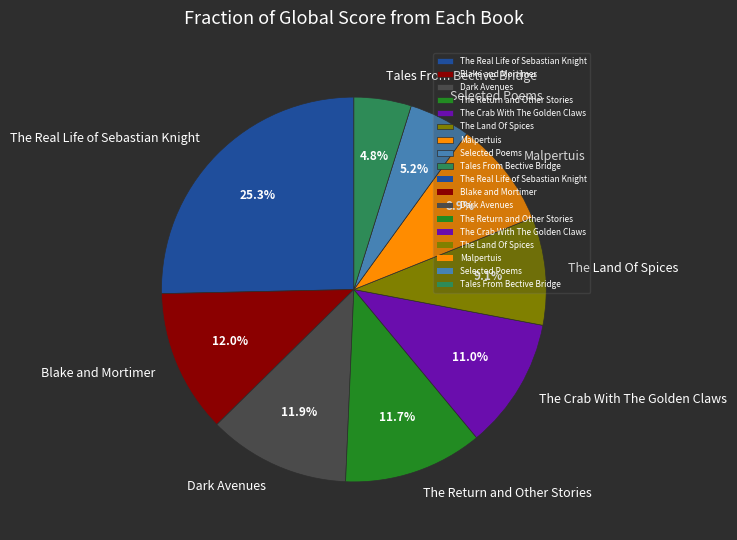

Approximately how many times larger is the value at Blake and Mortimer compared to The Land Of Spices?

1.3